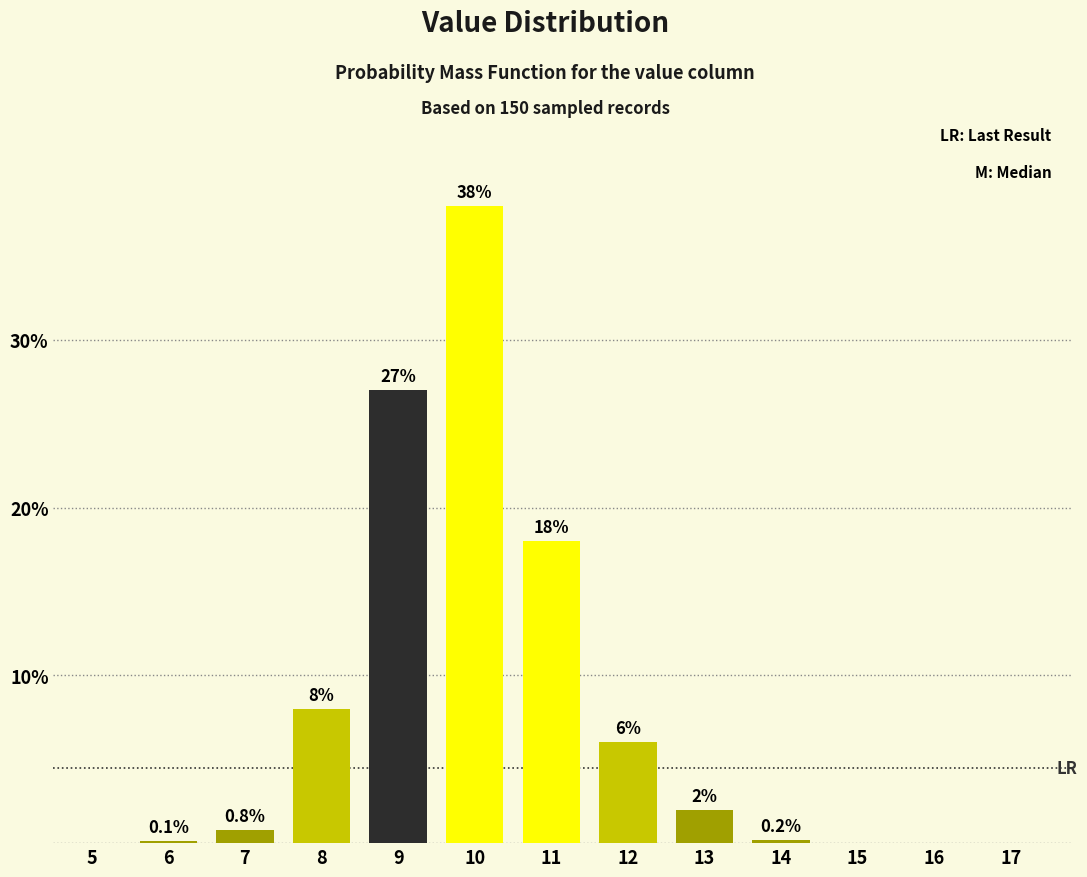

Reading left to right, list all the values displayed in this chart.

5=0.0	6=0.1	7=0.8	8=8.0	9=27.0	10=38.0	11=18.0	12=6.0	13=2.0	14=0.2	15=0.0	16=0.0	17=0.0